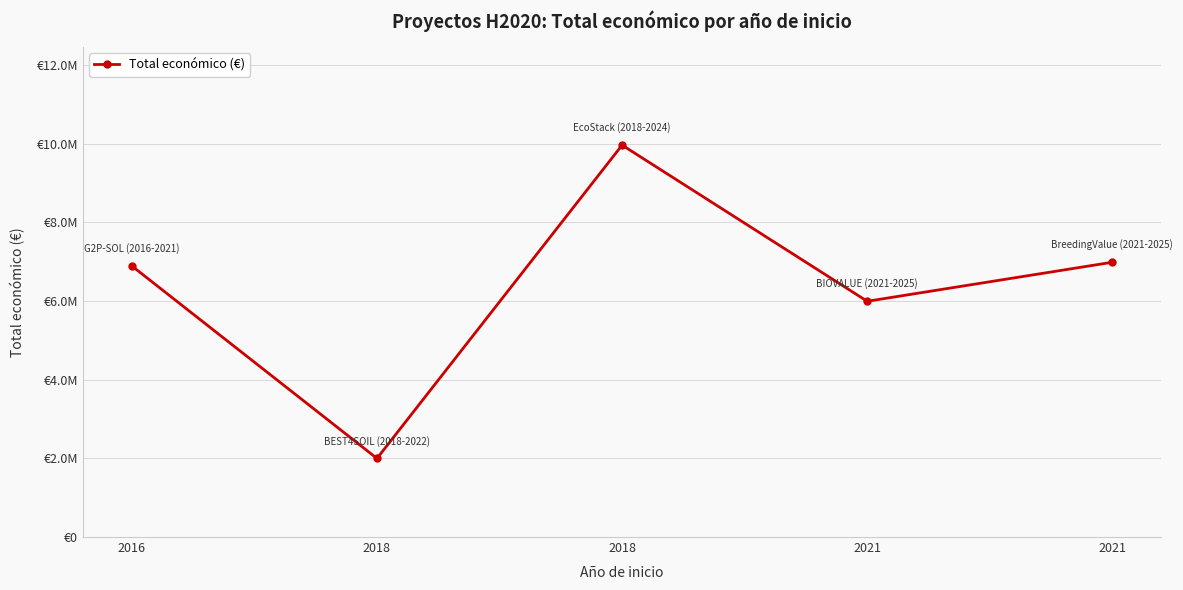

List the labels in order of value, smallest first.

2018, 2021, 2016, 2021, 2018